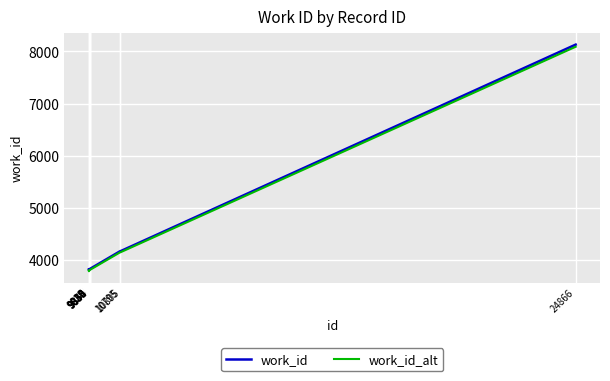

Which series has the widest spread of values?

work_id